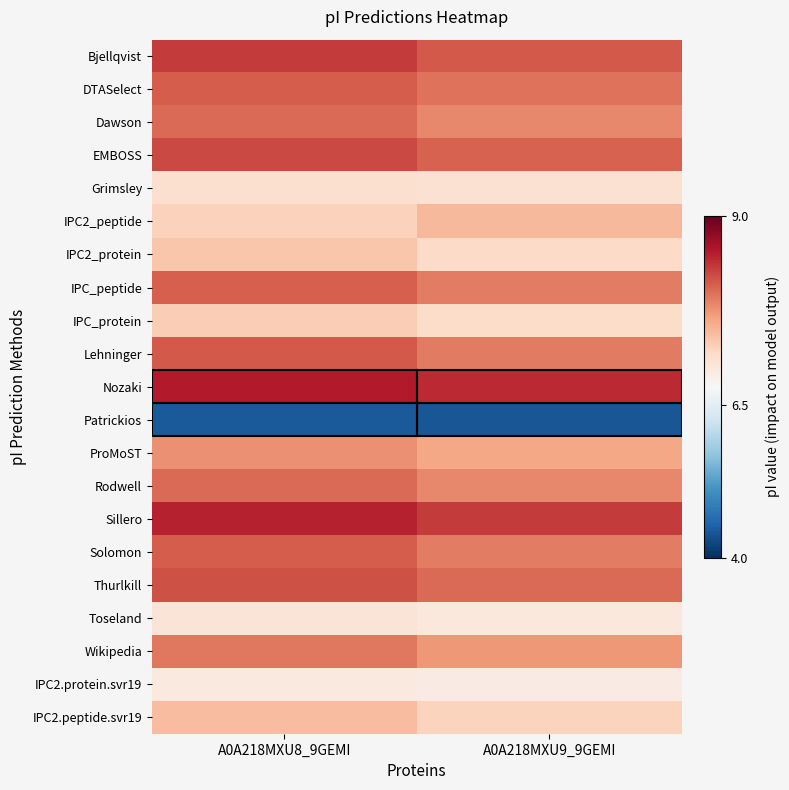

Reading left to right, what are all the values shown in this chart?

Bjellqvist: A0A218MXU8_9GEMI=8.3	A0A218MXU9_9GEMI=8.1
DTASelect: A0A218MXU8_9GEMI=8.1	A0A218MXU9_9GEMI=8.0
Dawson: A0A218MXU8_9GEMI=8.0	A0A218MXU9_9GEMI=7.8
EMBOSS: A0A218MXU8_9GEMI=8.3	A0A218MXU9_9GEMI=8.1
Grimsley: A0A218MXU8_9GEMI=7.1	A0A218MXU9_9GEMI=7.1
IPC2_peptide: A0A218MXU8_9GEMI=7.3	A0A218MXU9_9GEMI=7.5
IPC2_protein: A0A218MXU8_9GEMI=7.4	A0A218MXU9_9GEMI=7.2
IPC_peptide: A0A218MXU8_9GEMI=8.1	A0A218MXU9_9GEMI=7.9
IPC_protein: A0A218MXU8_9GEMI=7.3	A0A218MXU9_9GEMI=7.2
Lehninger: A0A218MXU8_9GEMI=8.1	A0A218MXU9_9GEMI=7.9
Nozaki: A0A218MXU8_9GEMI=8.6	A0A218MXU9_9GEMI=8.4
Patrickios: A0A218MXU8_9GEMI=4.4	A0A218MXU9_9GEMI=4.4
ProMoST: A0A218MXU8_9GEMI=7.8	A0A218MXU9_9GEMI=7.6
Rodwell: A0A218MXU8_9GEMI=8.1	A0A218MXU9_9GEMI=7.8
Sillero: A0A218MXU8_9GEMI=8.5	A0A218MXU9_9GEMI=8.3
Solomon: A0A218MXU8_9GEMI=8.1	A0A218MXU9_9GEMI=7.9
Thurlkill: A0A218MXU8_9GEMI=8.2	A0A218MXU9_9GEMI=8.1
Toseland: A0A218MXU8_9GEMI=7.1	A0A218MXU9_9GEMI=7.0
Wikipedia: A0A218MXU8_9GEMI=8.0	A0A218MXU9_9GEMI=7.8
IPC2.protein.svr19: A0A218MXU8_9GEMI=7.0	A0A218MXU9_9GEMI=7.0
IPC2.peptide.svr19: A0A218MXU8_9GEMI=7.5	A0A218MXU9_9GEMI=7.3